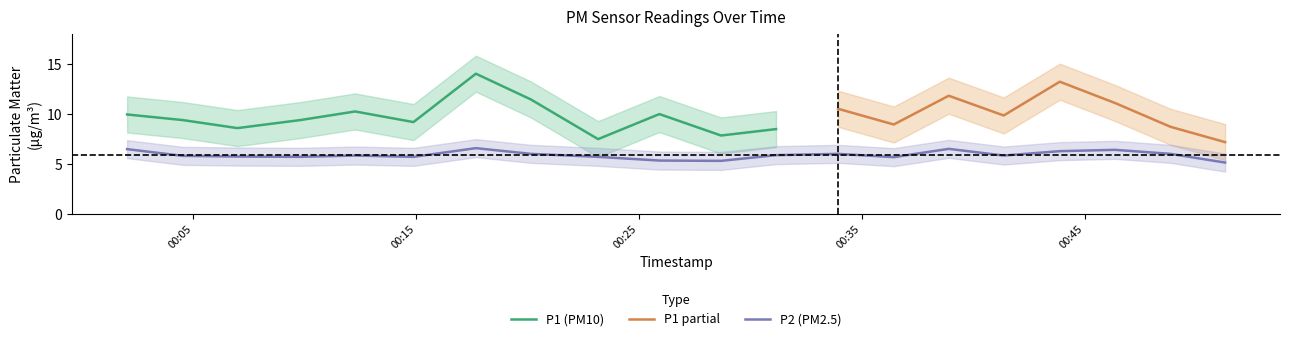

What is the lowest value of the P2 (PM2.5) series?

5.1